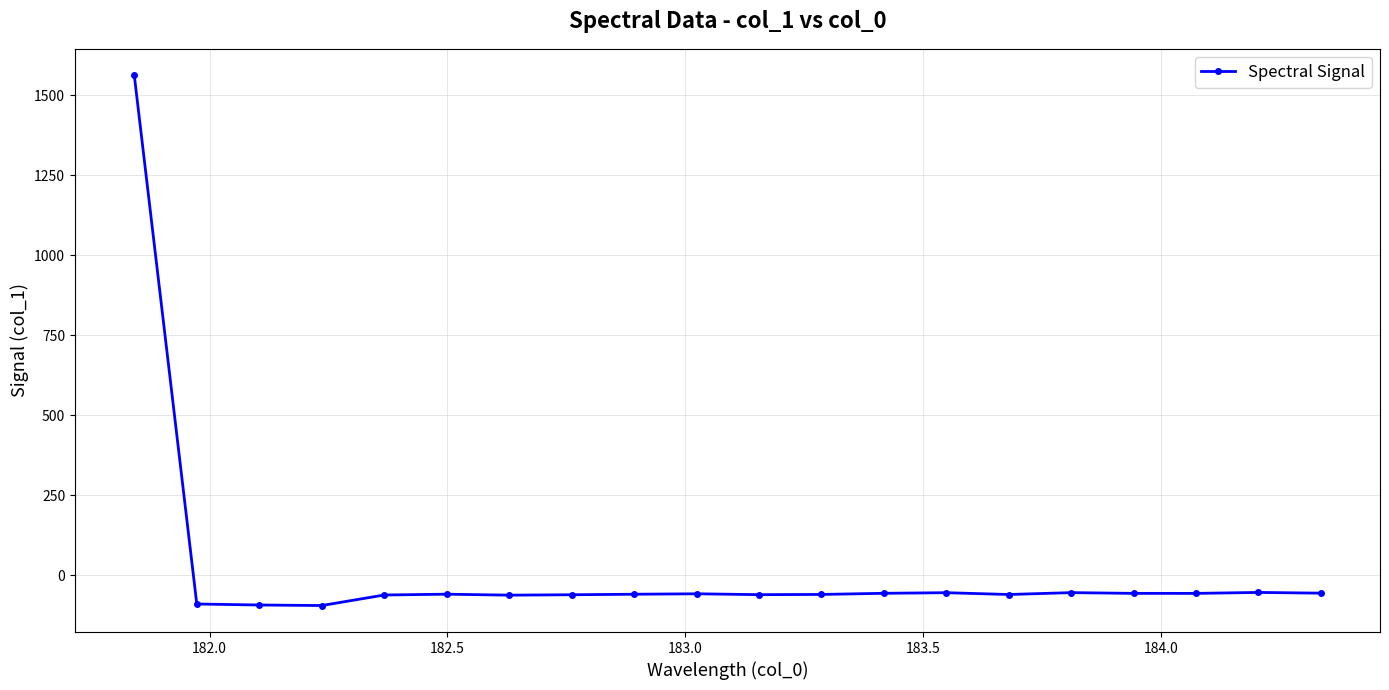

How many values are below zero?

19